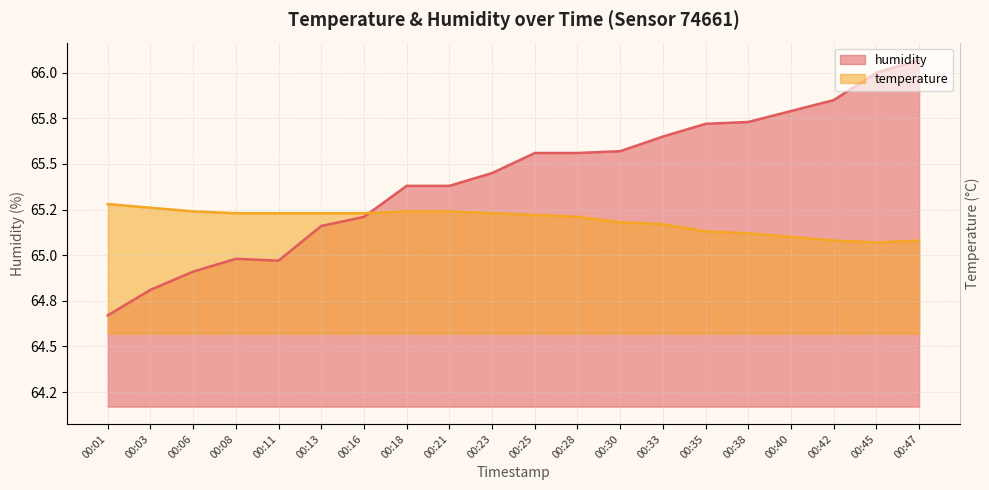

Which series has the largest range (max minus min)?

humidity